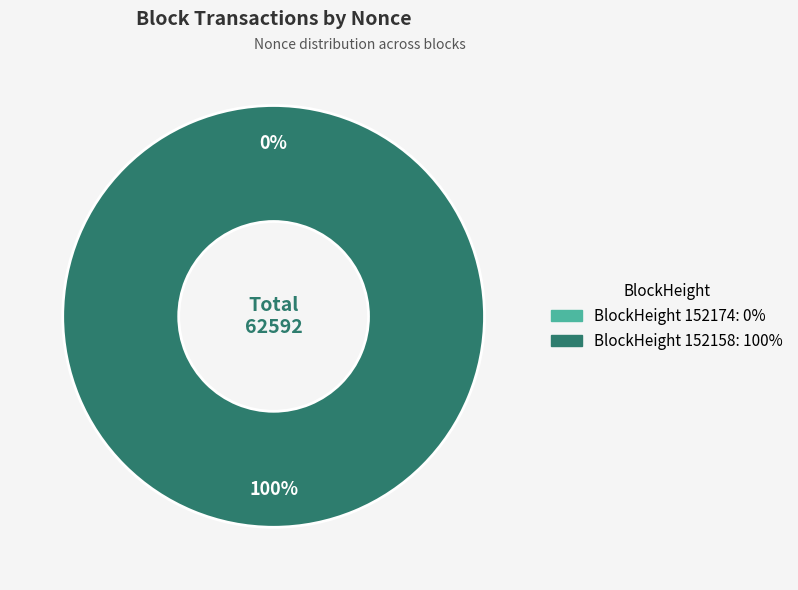

The 152174 slice represents 0% of the pie. True or false?

True